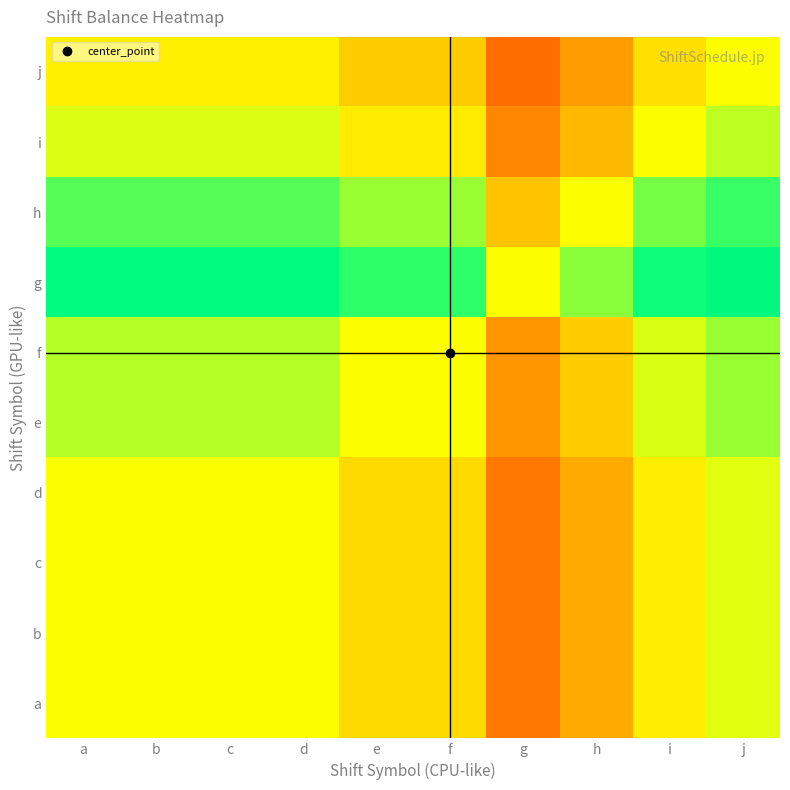

What is the smallest value displayed?

0.2